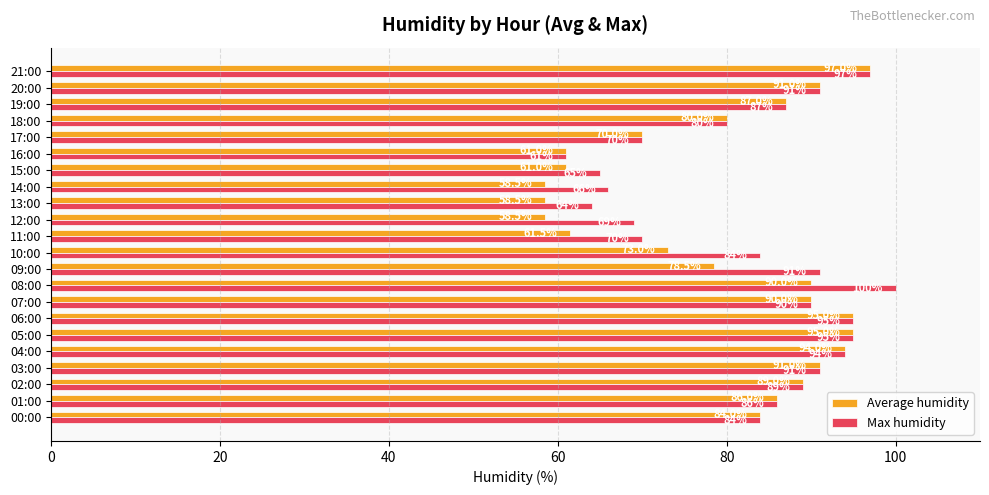

The value of Average humidity at 08:00 is 61.9. True or false?

False